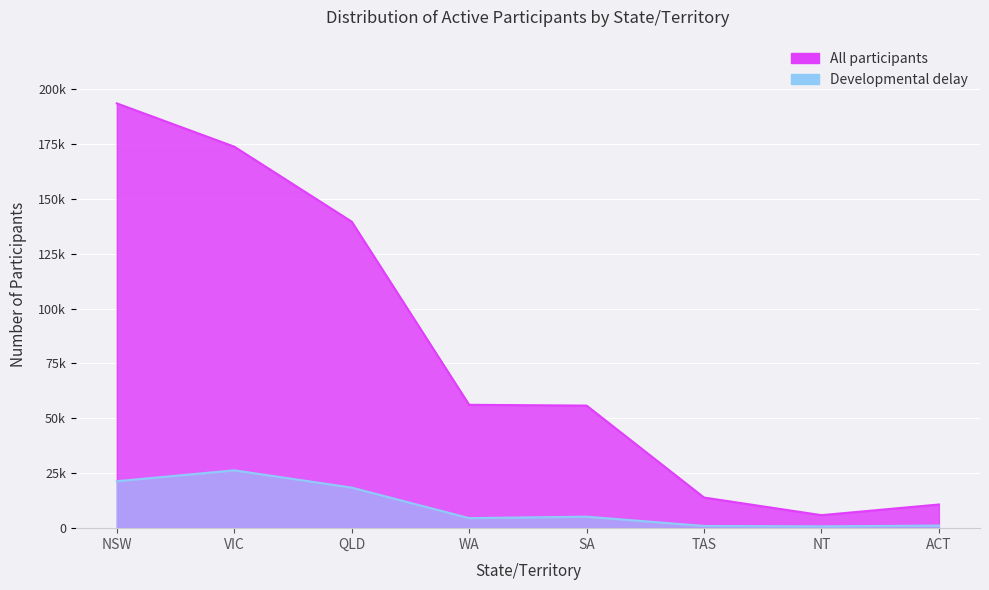

How many data points in All participants are less than 56185?

4